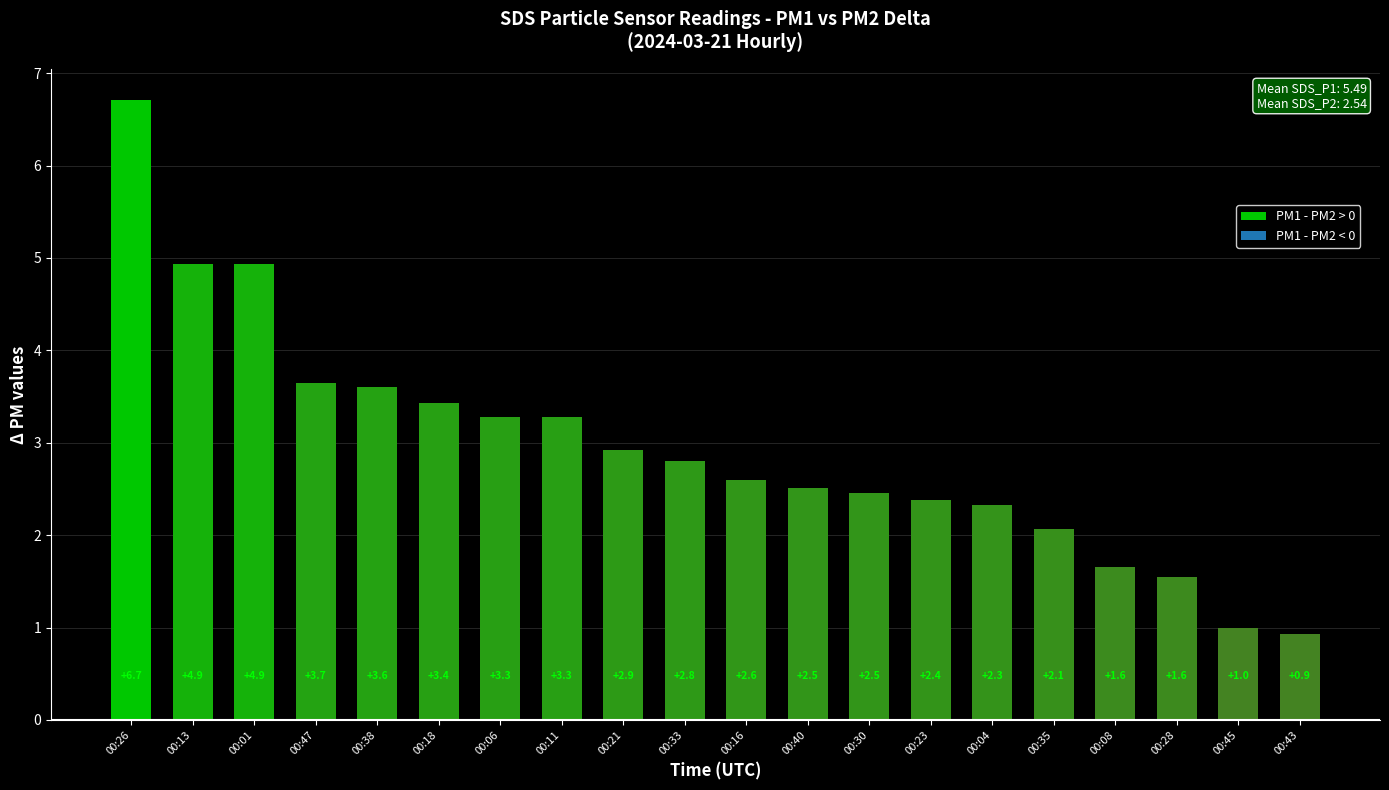

How many bars are there in total?

20